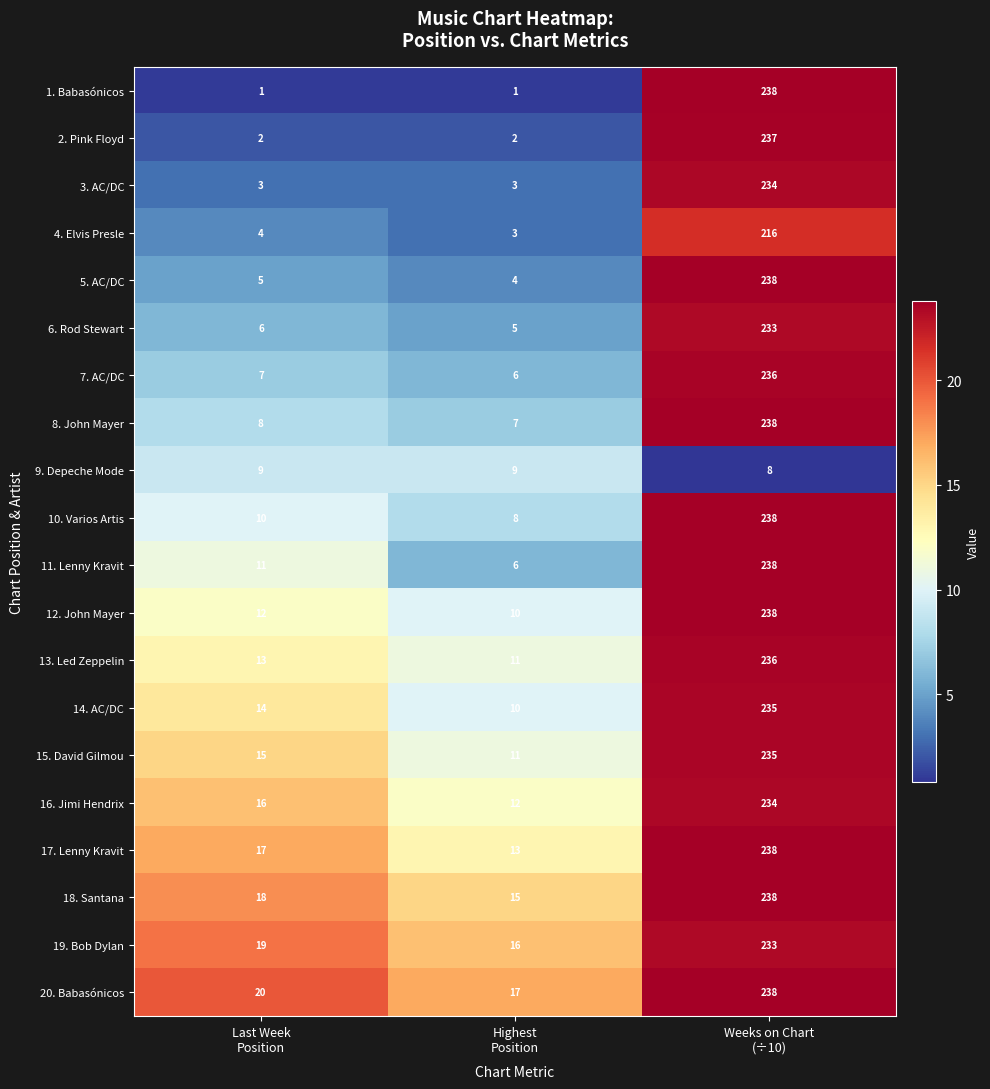

Which series has the largest total across all categories?

20. Babasónicos